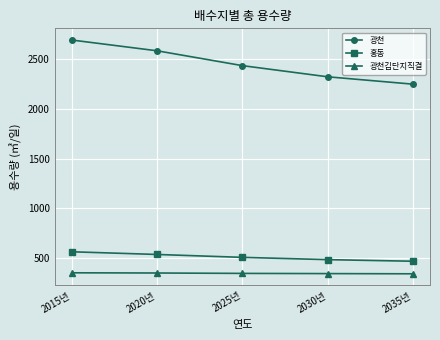

What is the difference between the second highest and second lowest values in the 광천김단지직결 series?

6